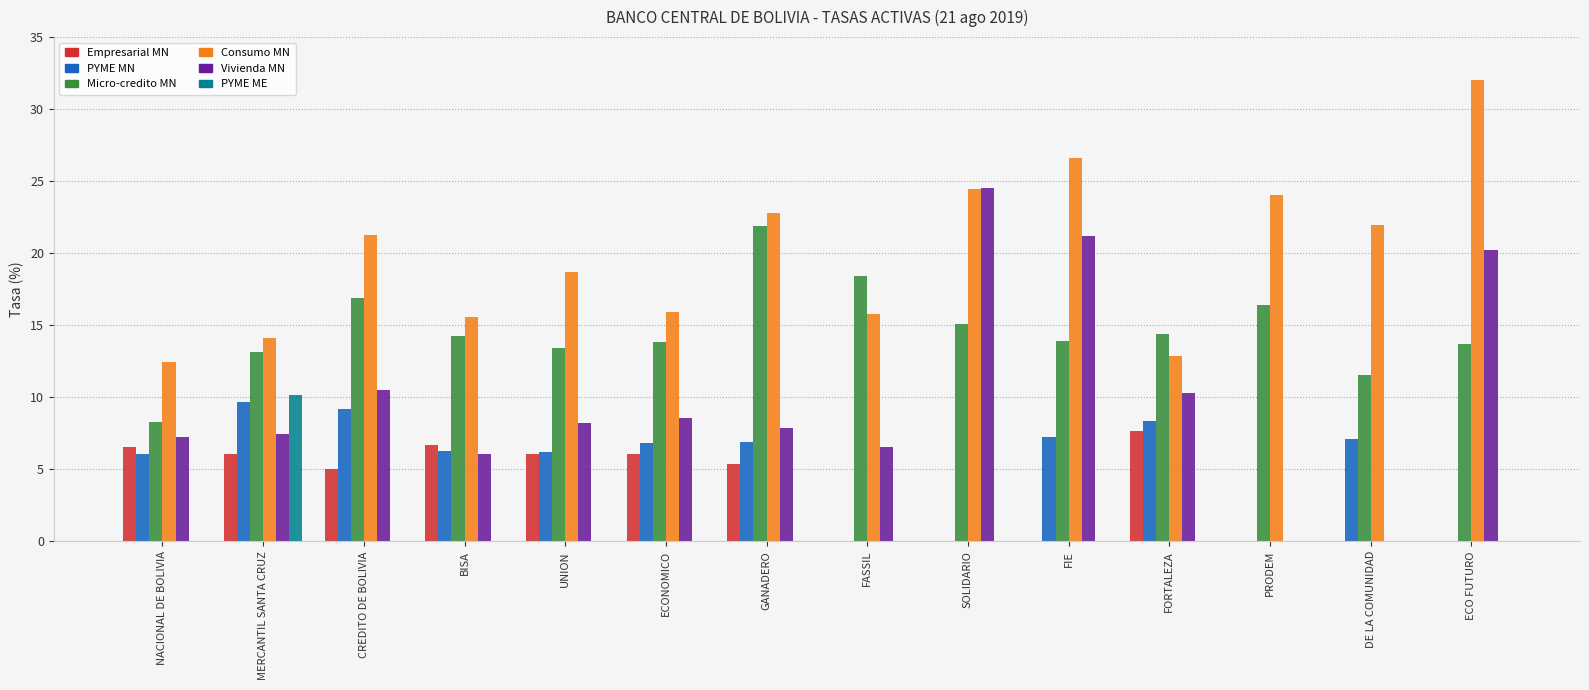

What is the sum of the Micro-credito MN values at FASSIL and NACIONAL DE BOLIVIA?

26.7